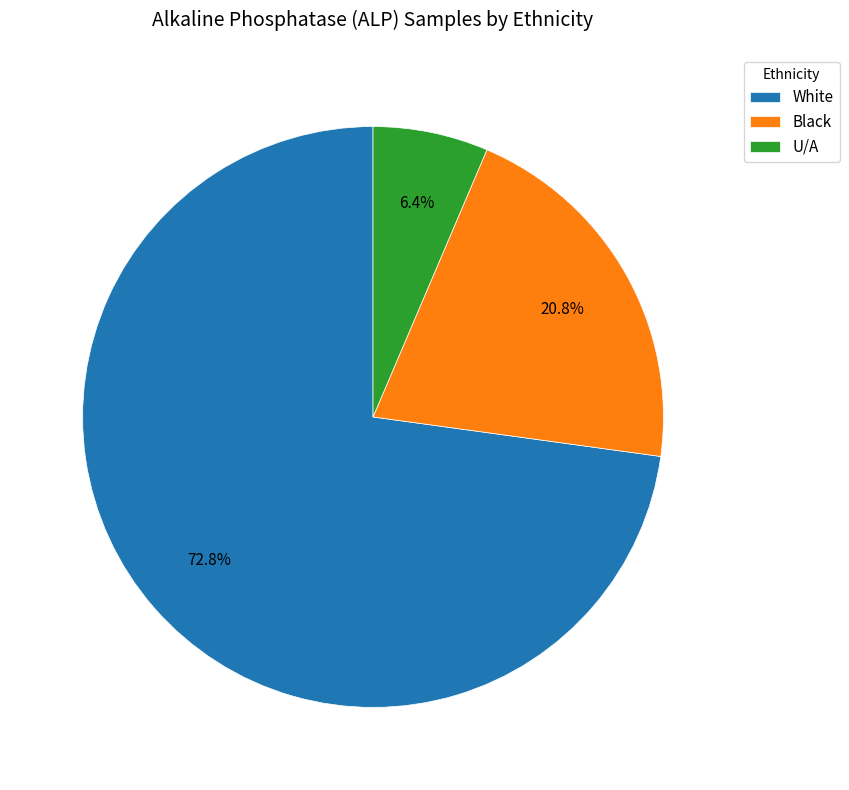

Which has a higher value, U/A or White?

White